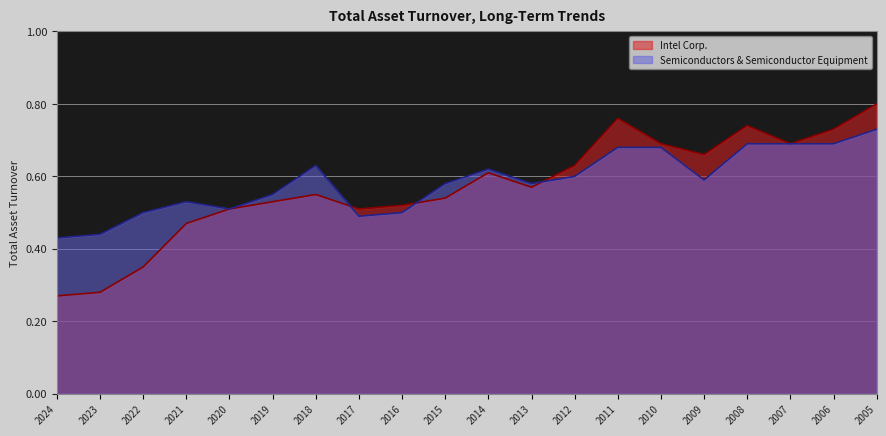

At which category does Semiconductors & Semiconductor Equipment reach its first local valley?

2020